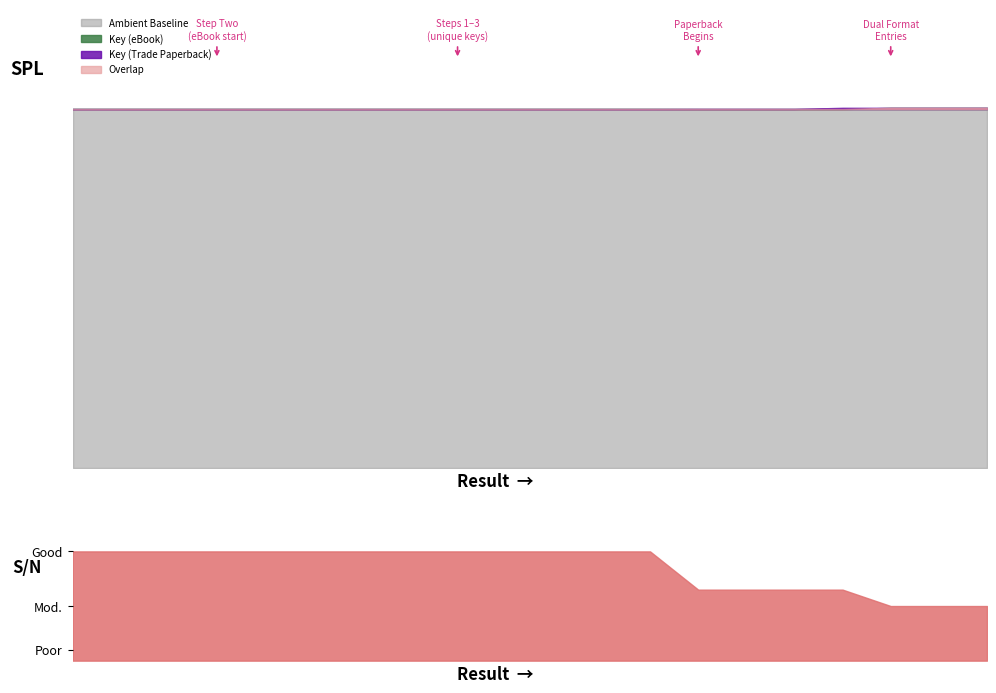

Is the value of Key (eBook) at 13 greater than the value of Key (Trade Paperback) at 10?

Yes